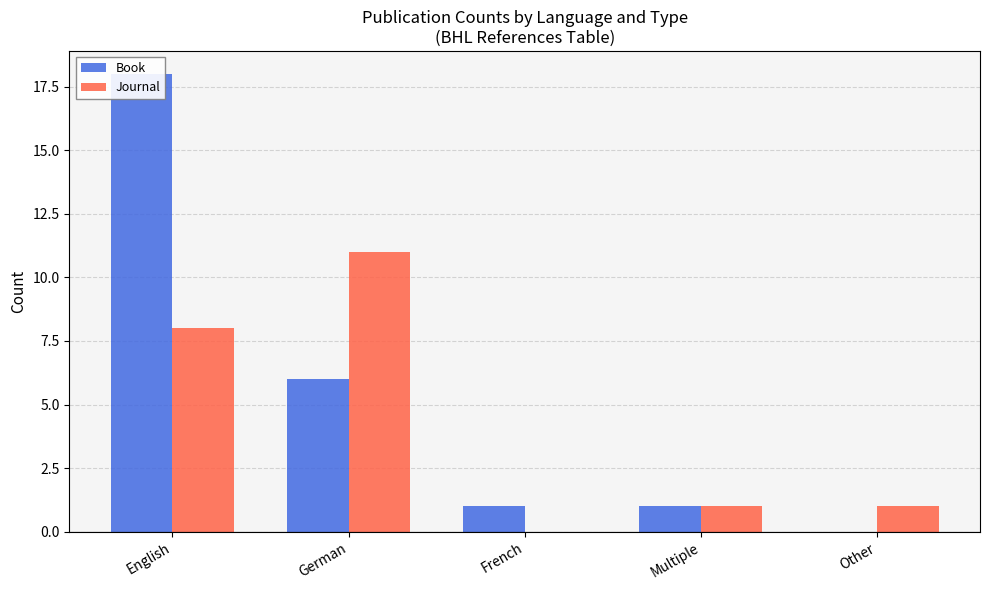

What is the spread (max minus min) of values at French?

1